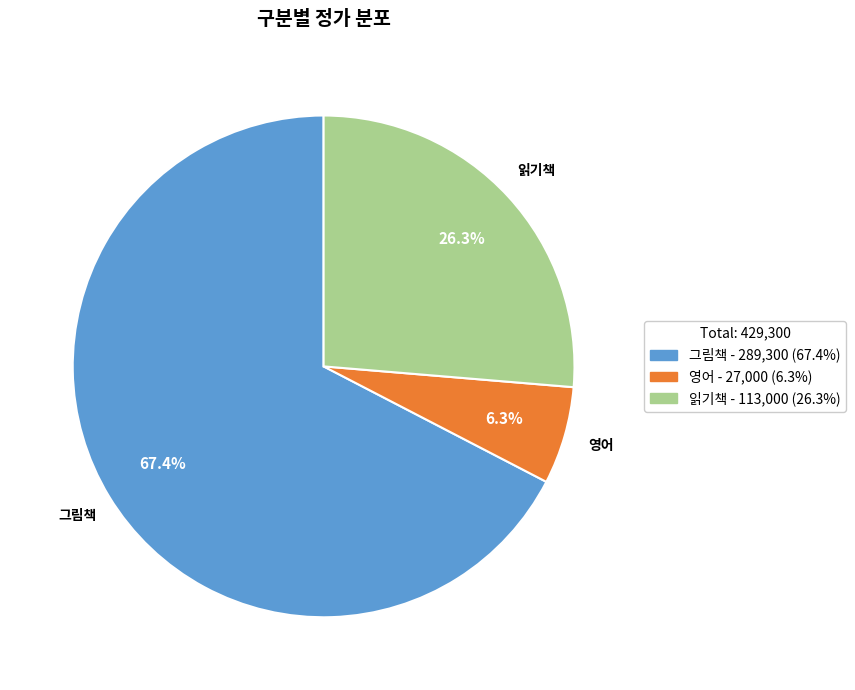

Does any single category account for the majority?

Yes